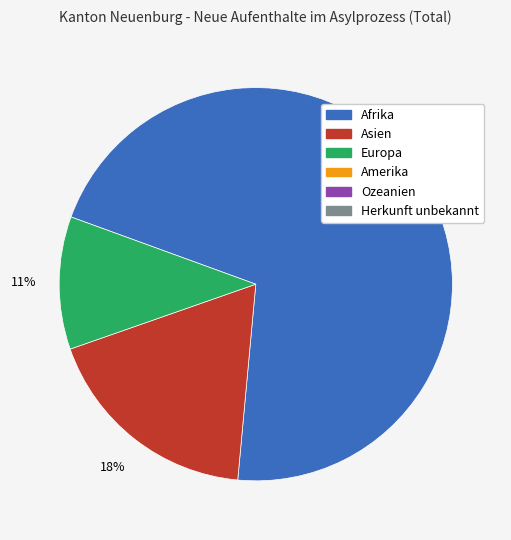

To the nearest percent, what is the difference between the largest and smallest slice percentages?

60%